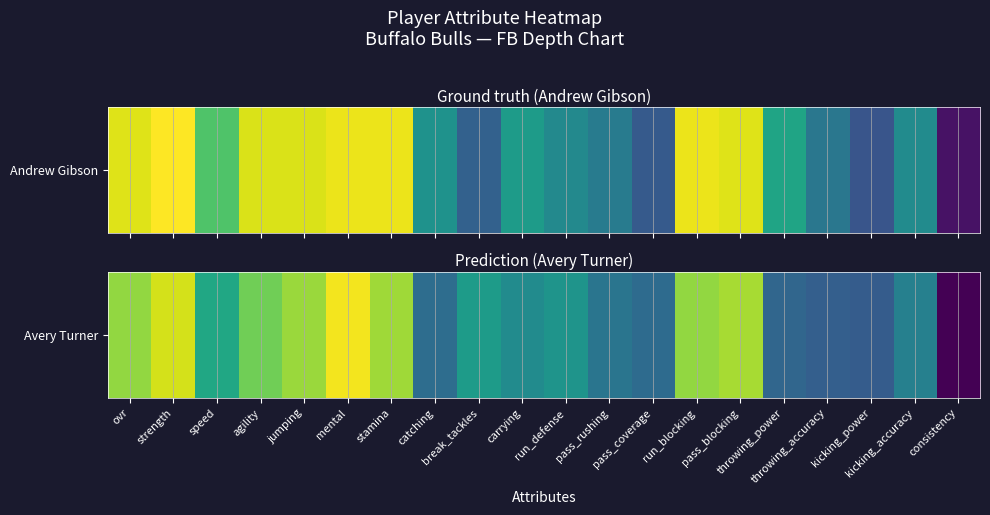

Is it true that the value at mental is 41?

False